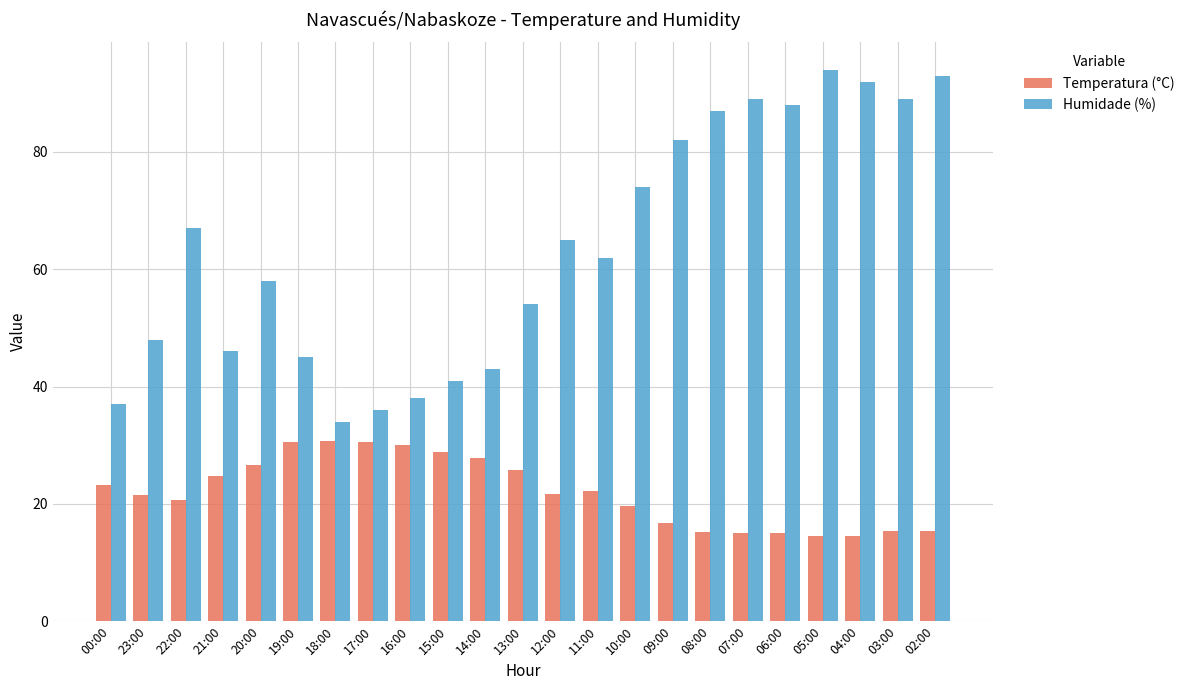

Does the chart contain any negative values?

No